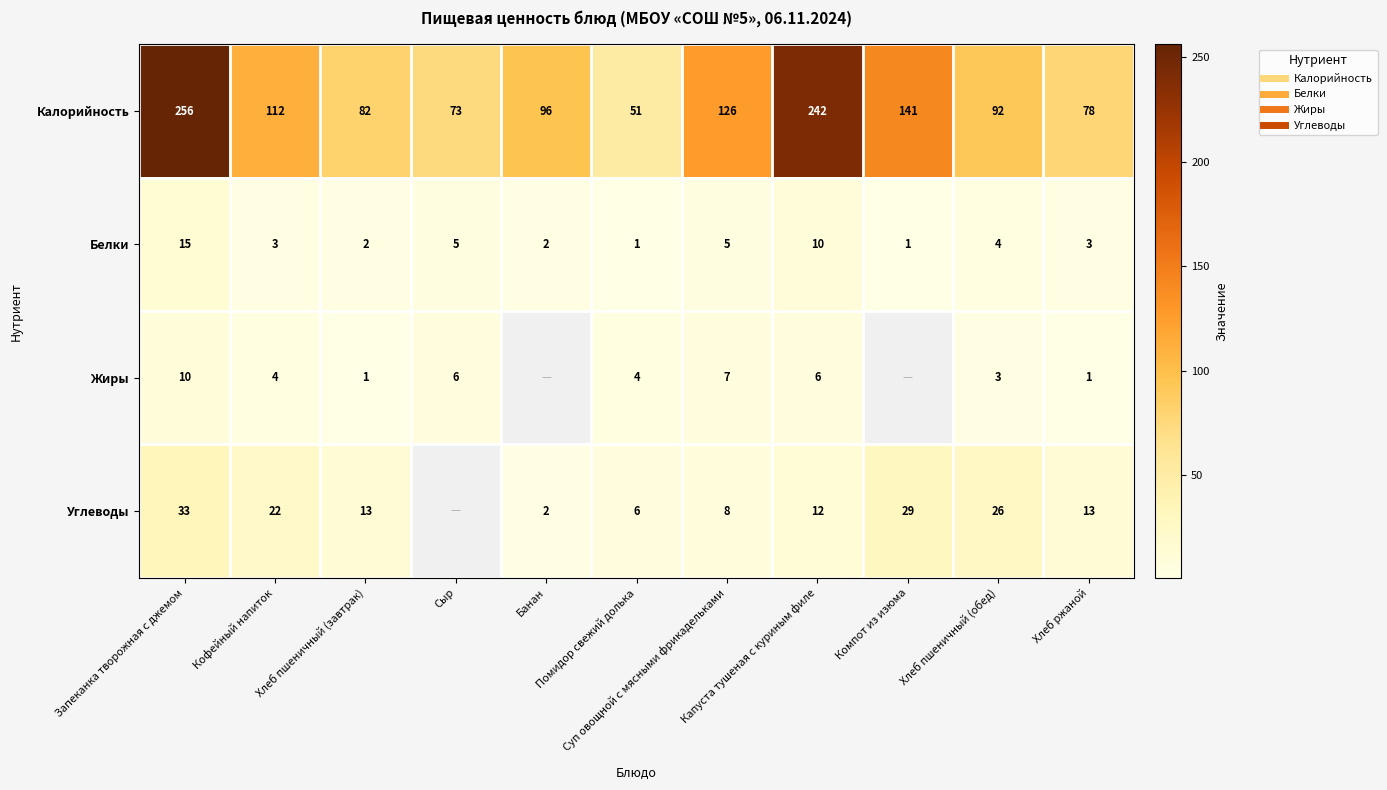

What is the spread (max minus min) of values at Хлеб пшеничный (обед)?

89.0